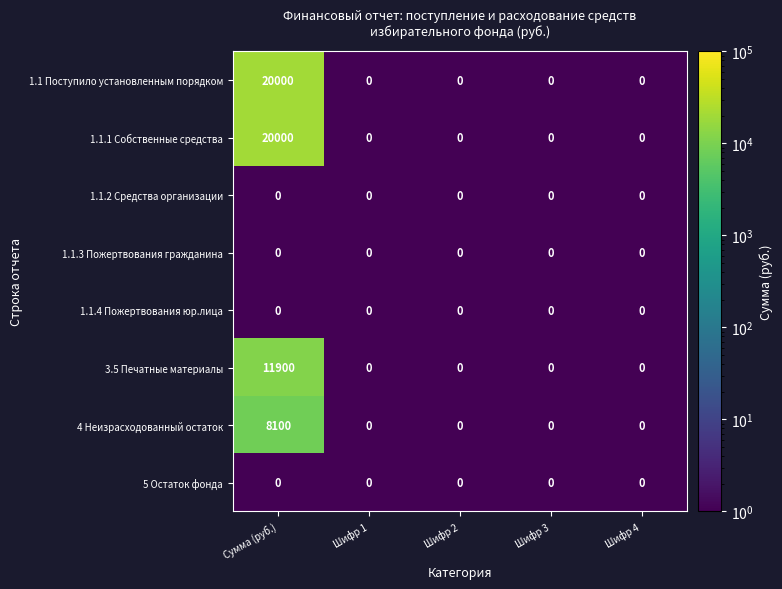

Is the value of 1.1 Поступило установленным порядком at Сумма (руб.) greater than the value of 1.1.2 Средства организации at Шифр 4?

Yes